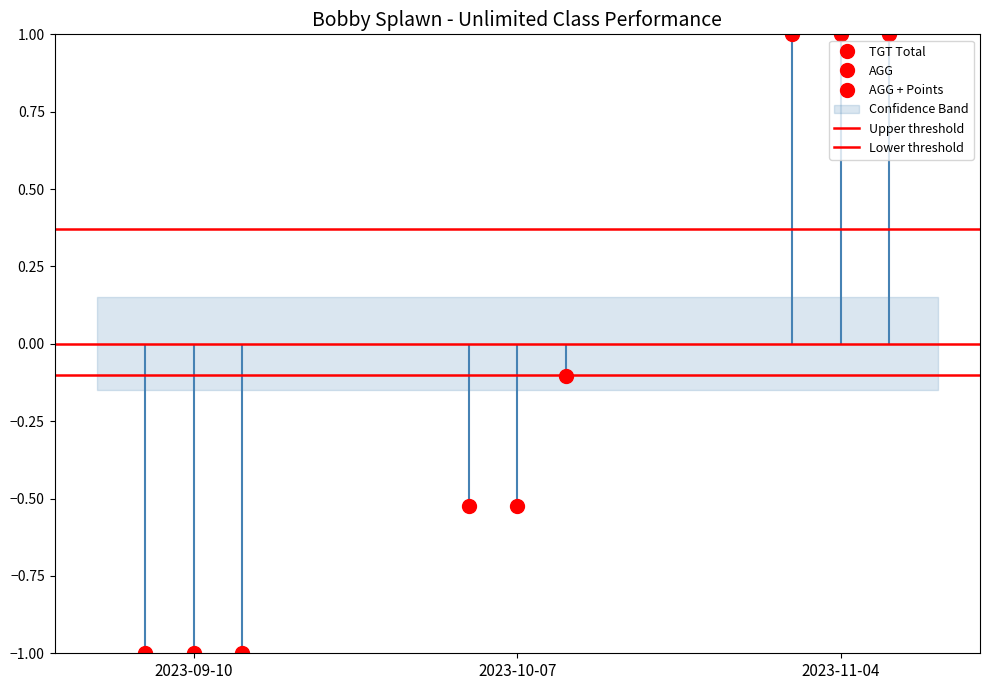

What is the difference between the highest and lowest values at 2023-09-10?

0.5